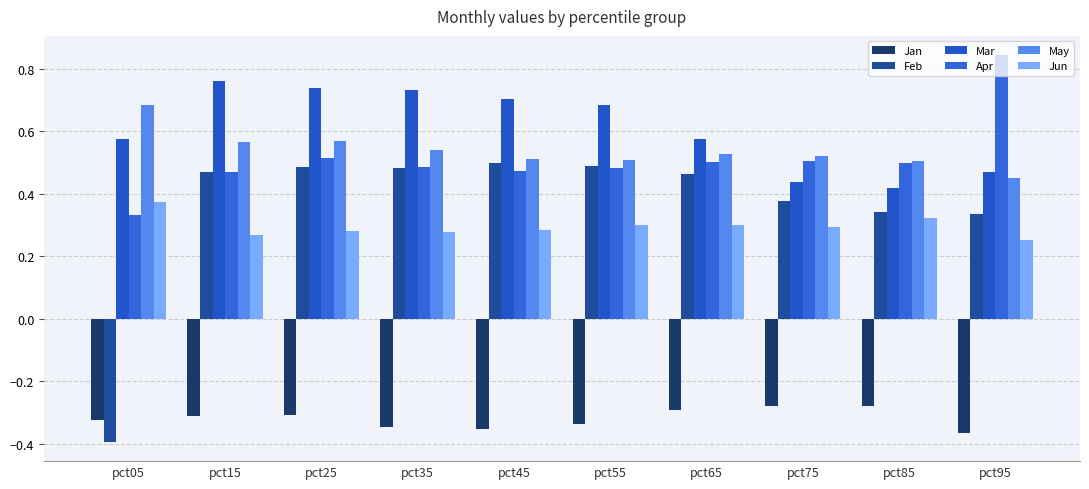

How many bars are there in each group?

6